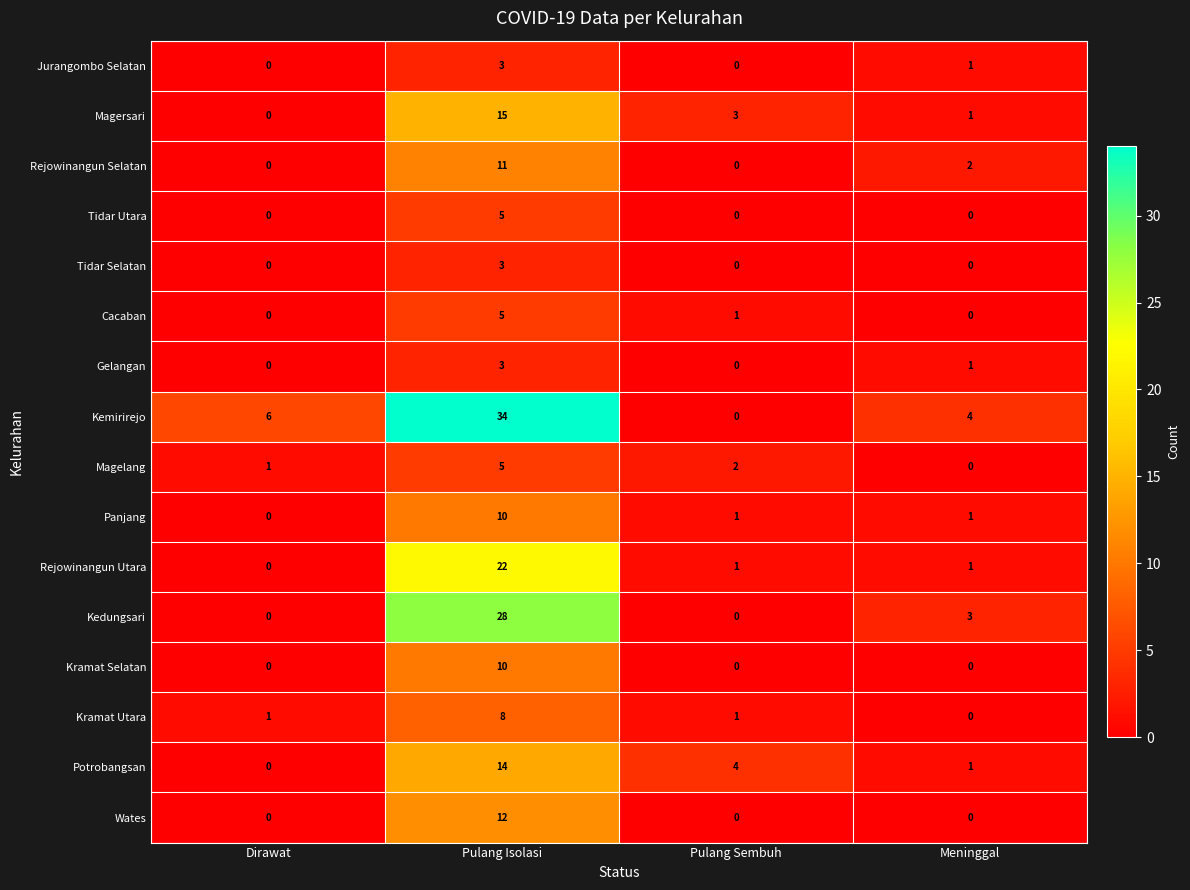

What is the maximum value for Cacaban?

5